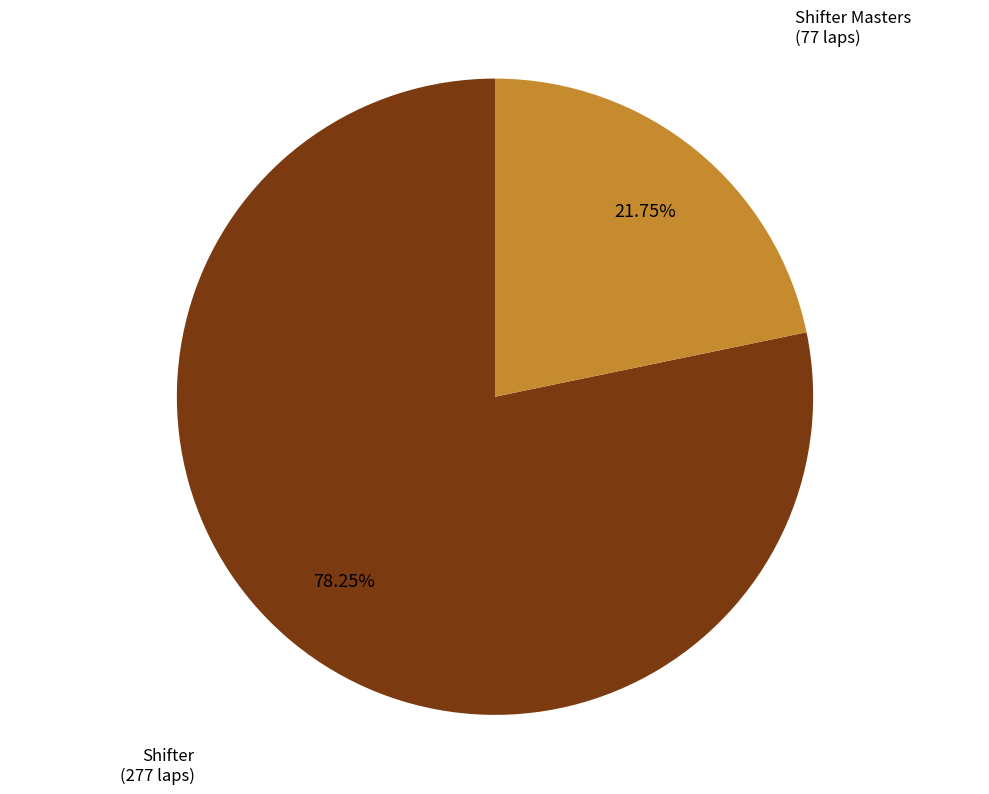

Is there a majority slice in this chart?

Yes